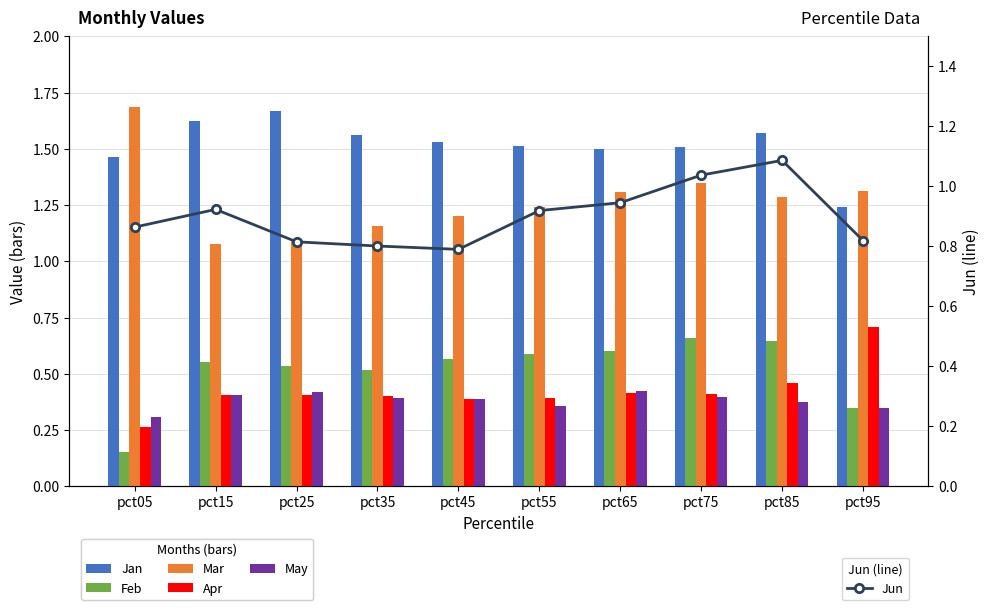

Is it true that Mar equals 0.7 at pct35?

False